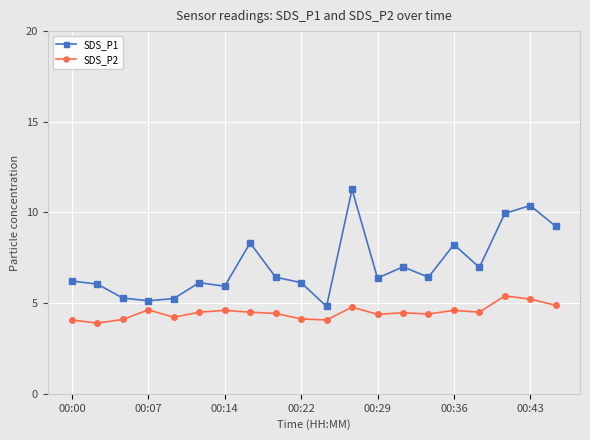

How many categories are shown in the chart?

20